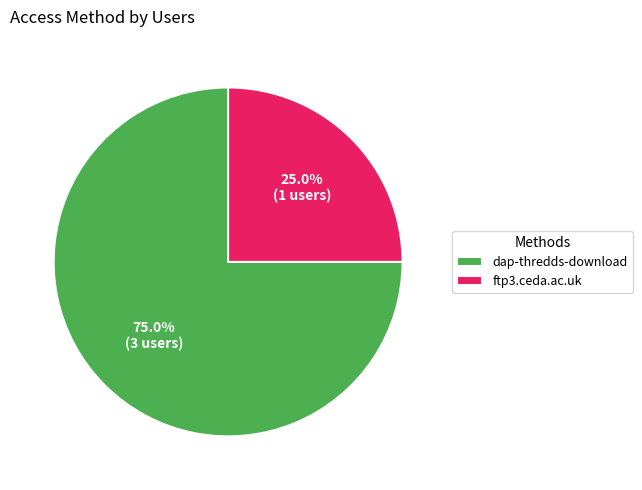

How many segments does this pie chart have?

2